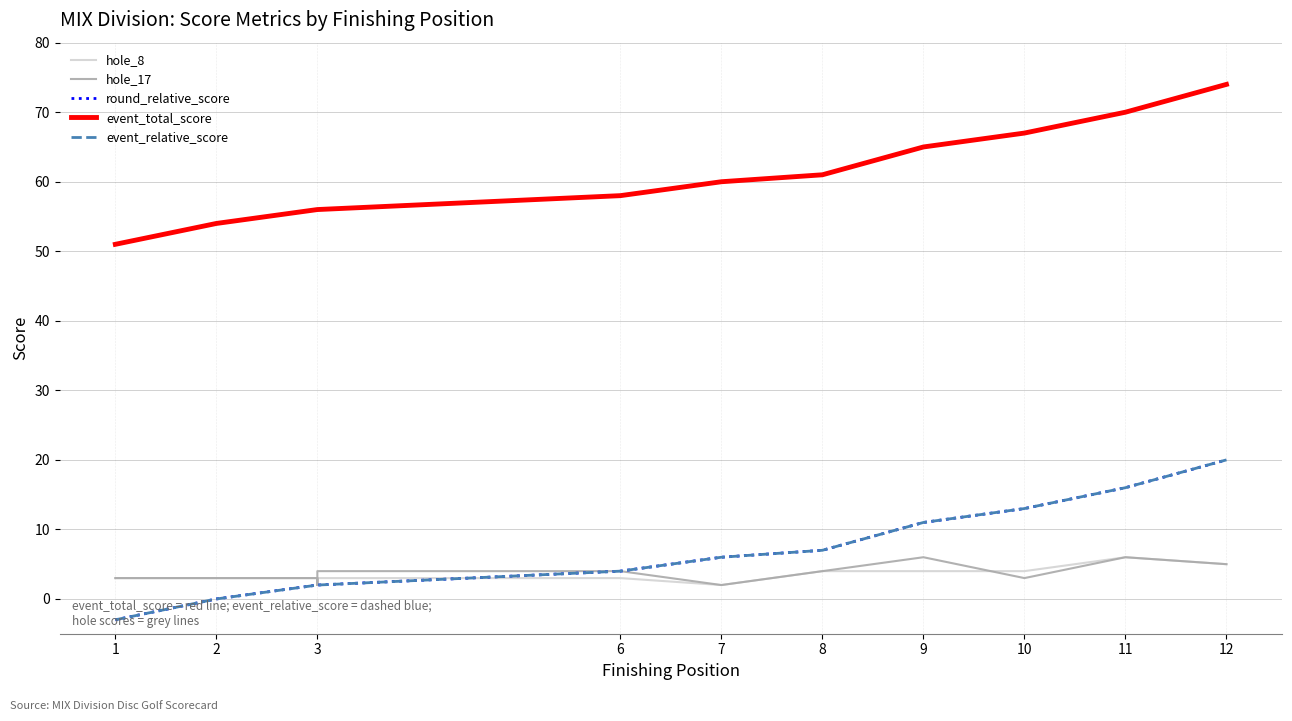

What is the greatest value displayed?

74